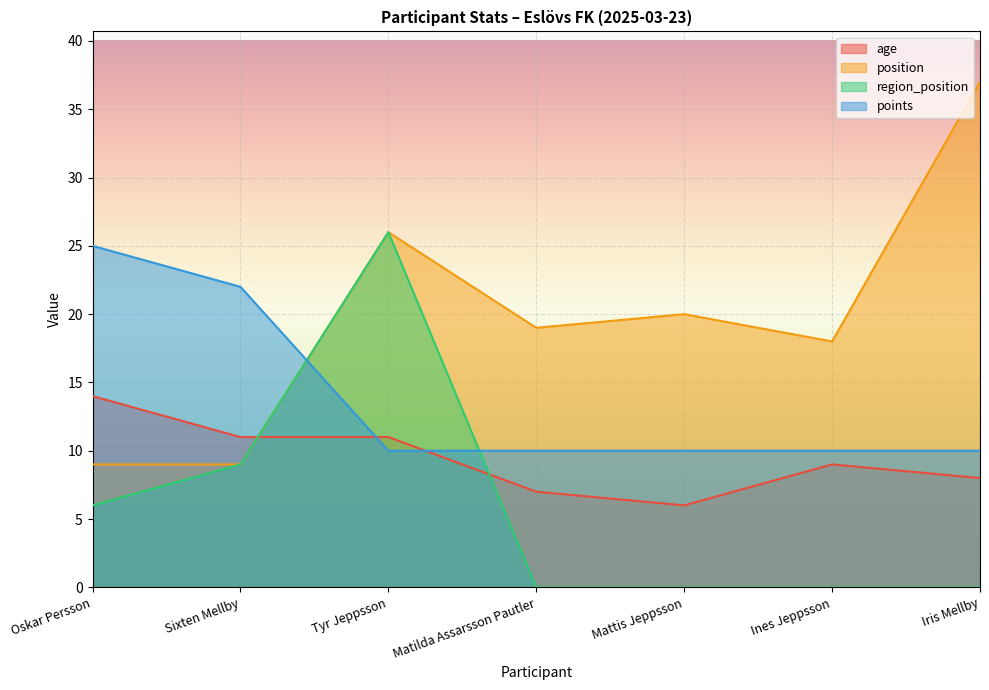

What position from the left is Matilda Assarsson Pautler?

4